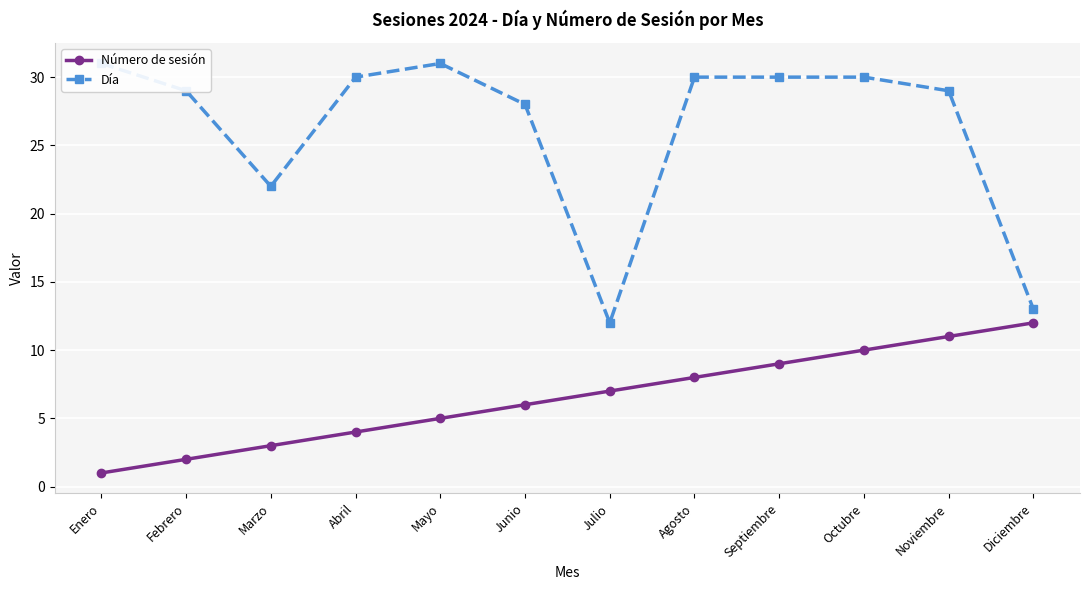

What is the difference between the highest and lowest values at Septiembre?

21